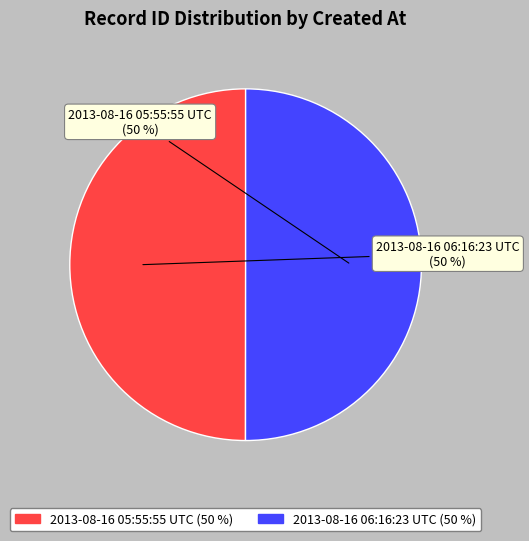

How many segments does this pie chart have?

2